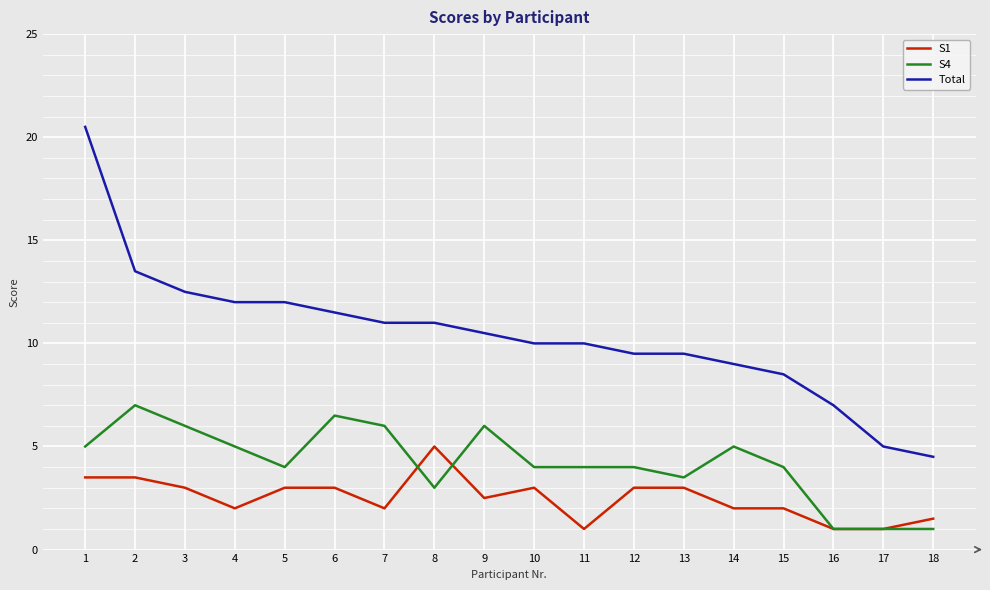

True or false: Total and S4 cross at least once.

False